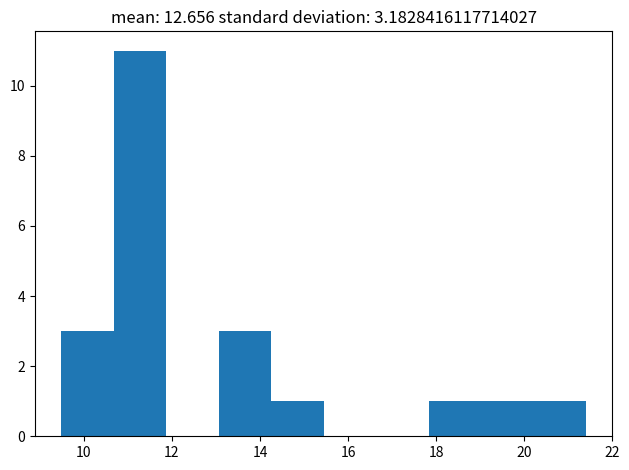

Reading left to right, transcribe this chart: for each bar, give the range it covers on the x-axis and its height. Neither the bar edges nor the heights are printed on the chart, so give them approximately, as read against the axes.

9.4 to 10.6: 3
10.6 to 11.8: 11
11.8 to 13.0: 0
13.0 to 14.2: 3
14.2 to 15.4: 1
15.4 to 16.6: 0
16.6 to 17.8: 0
17.8 to 19.0: 1
19.0 to 20.2: 1
20.2 to 21.4: 1